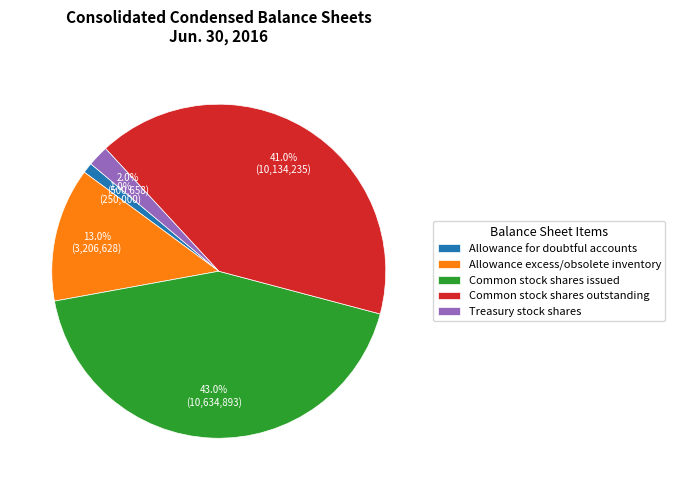

What percentage do Common stock shares outstanding and Common stock shares issued together represent?

84.0%